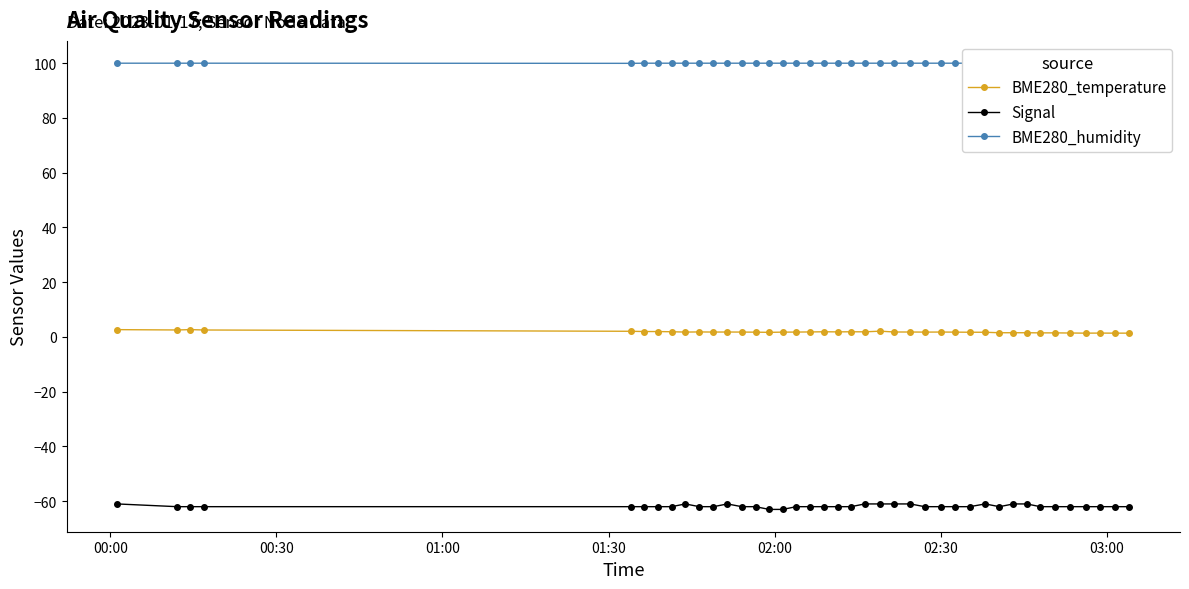

What is the average value of the BME280_temperature series?

1.8